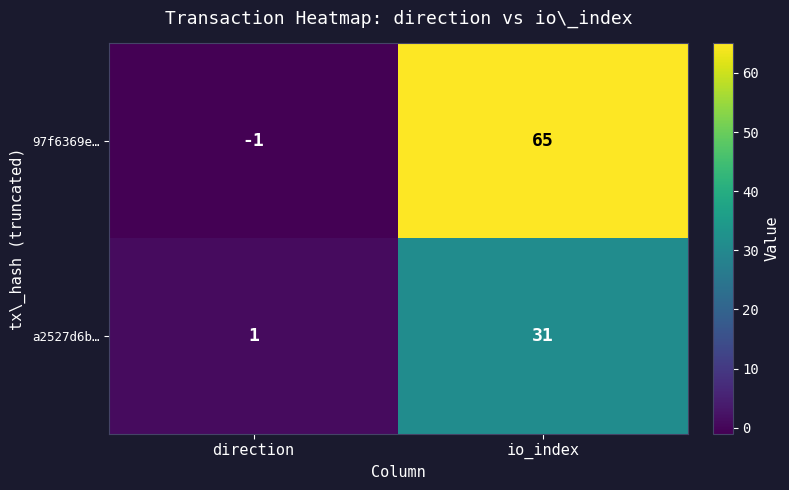

Reading right to left, list all the values displayed in this chart.

97f6369e…: io_index=65	direction=-1
a2527d6b…: io_index=31	direction=1